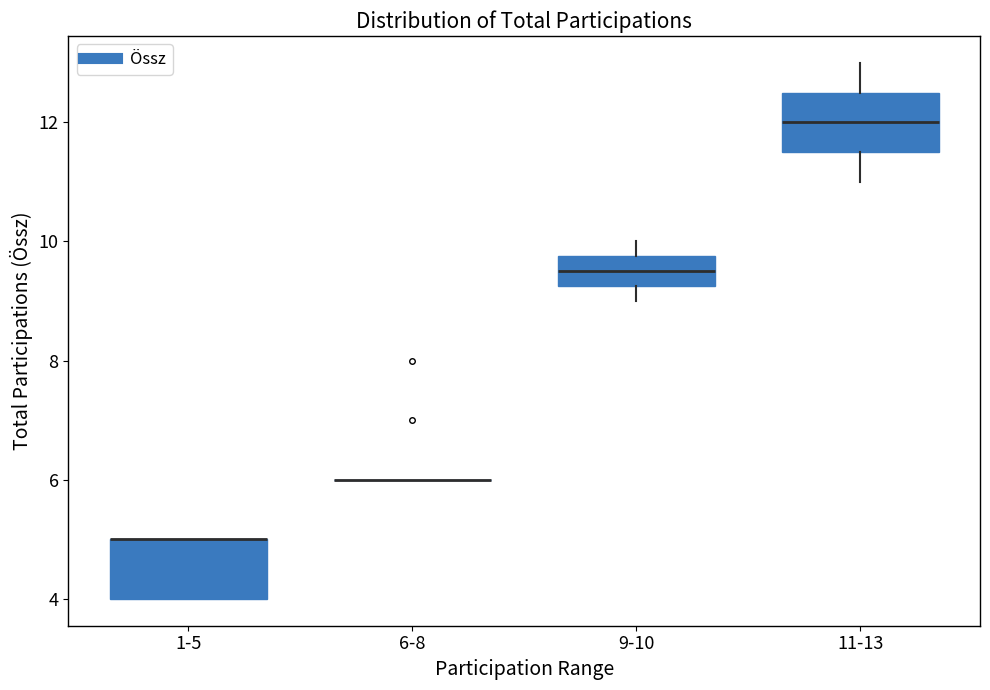

Reading left to right, transcribe this box plot: for each box, give where its median line is, the range the box spans, and where its two whiskers end, as read against the y-axis. The values are not printed on the chart, so give them approximately, as read against the axis.

1-5: median 5.0 (drawn on the box's upper edge), box 4.0 to 5.0, whiskers 4.0 to 5.0
6-8: box collapsed to a line at 6.0, whiskers 6.0 to 6.0
9-10: median 9.6, box 9.2 to 9.8, whiskers 9.0 to 10.0
11-13: median 12.0, box 11.6 to 12.6, whiskers 11.0 to 13.0